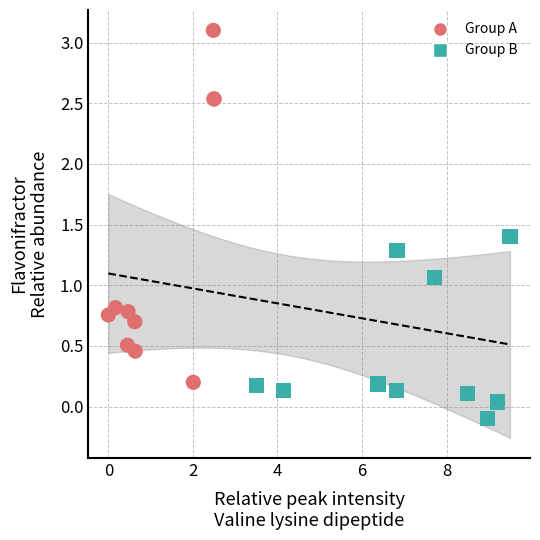

Which series has the largest Y range (max minus min)?

Group A